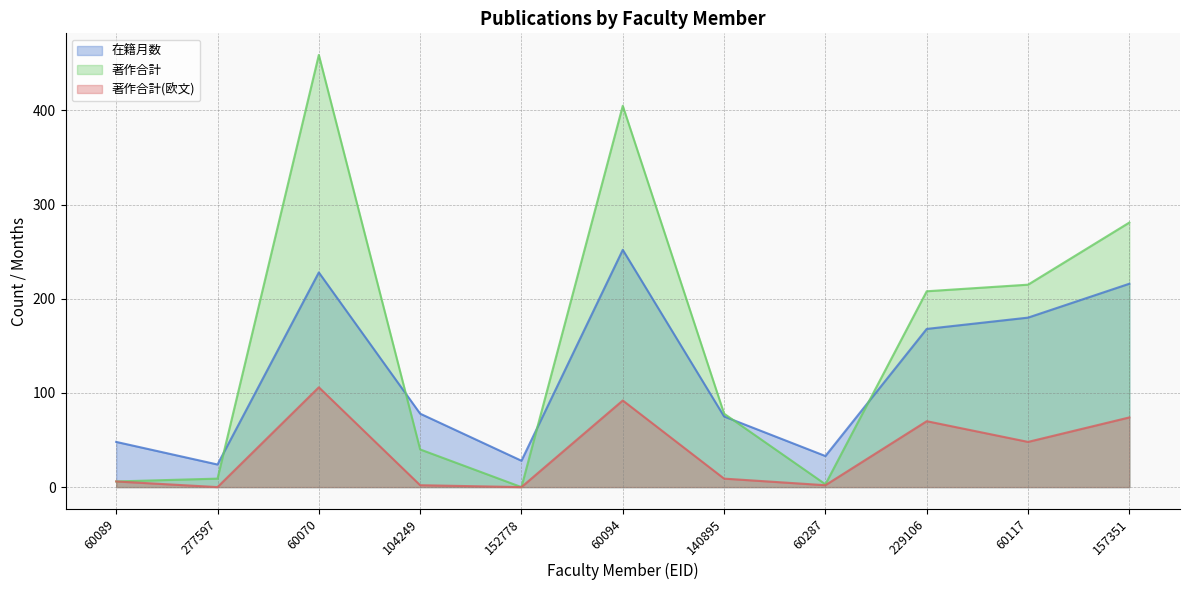

How many categories are shown in the chart?

11